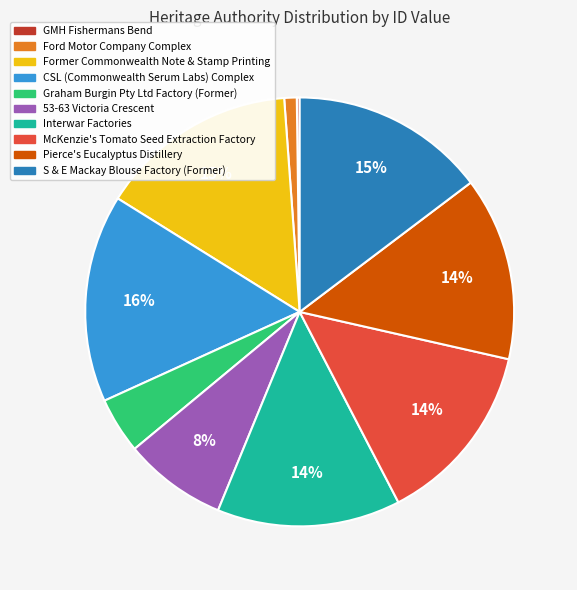

Is there any slice that represents more than half of the pie?

No